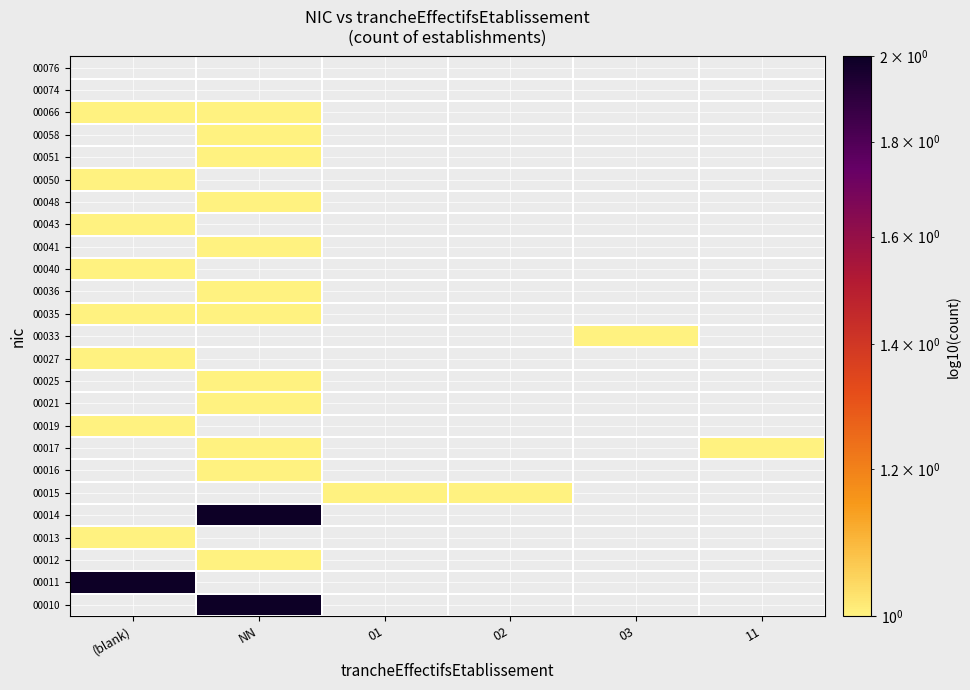

What is the approximate value of 00066 at NN?

1.0